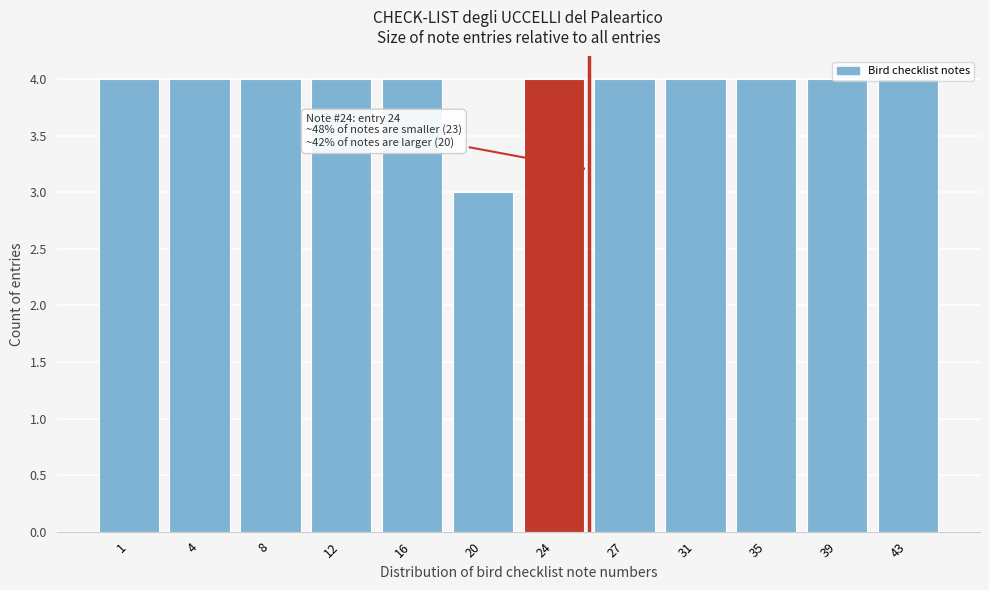

Approximately how many times larger is the value at 4 compared to 8?

1.0